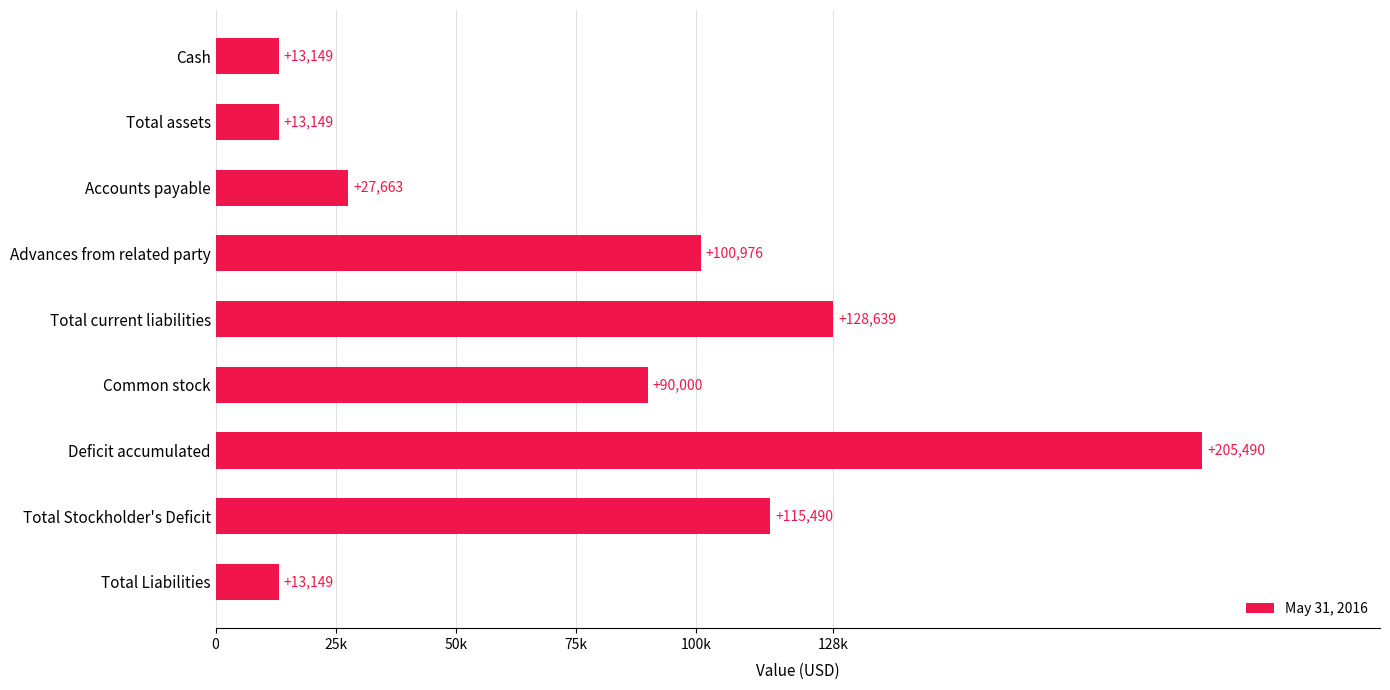

Are the bars horizontal?

Yes